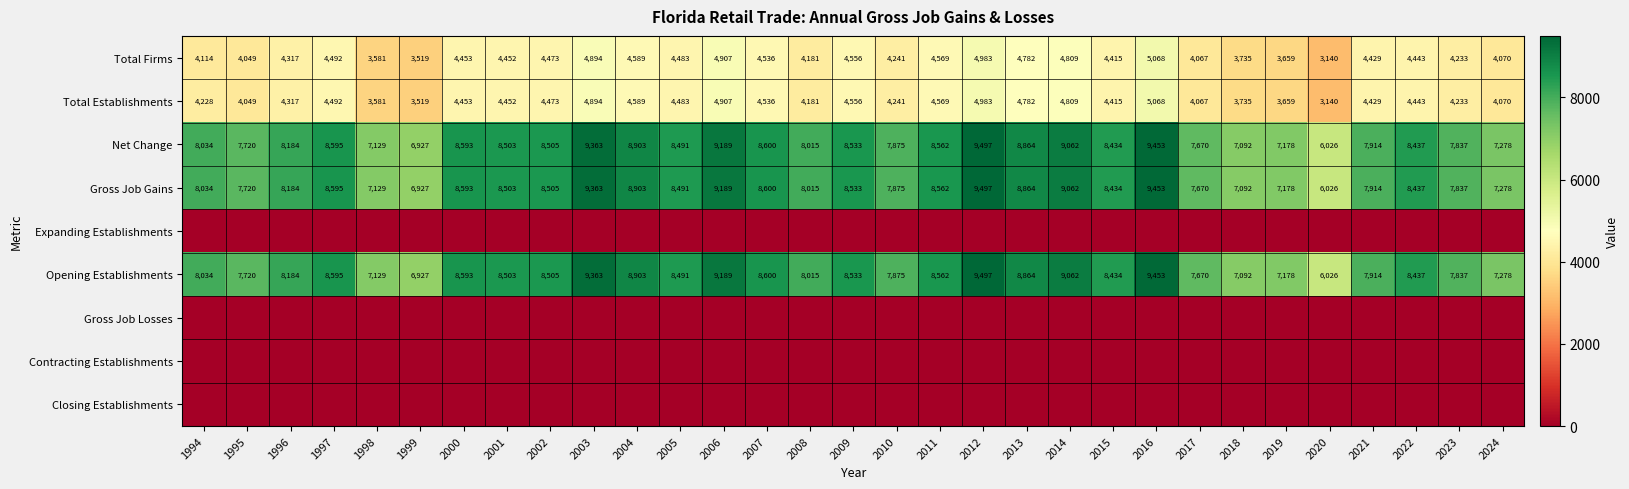

What is the difference between the Opening Establishments values at 1999 and 2017?

743